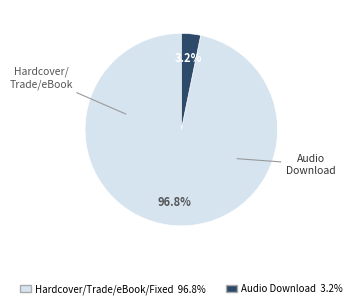

How many slices are in this pie chart?

2